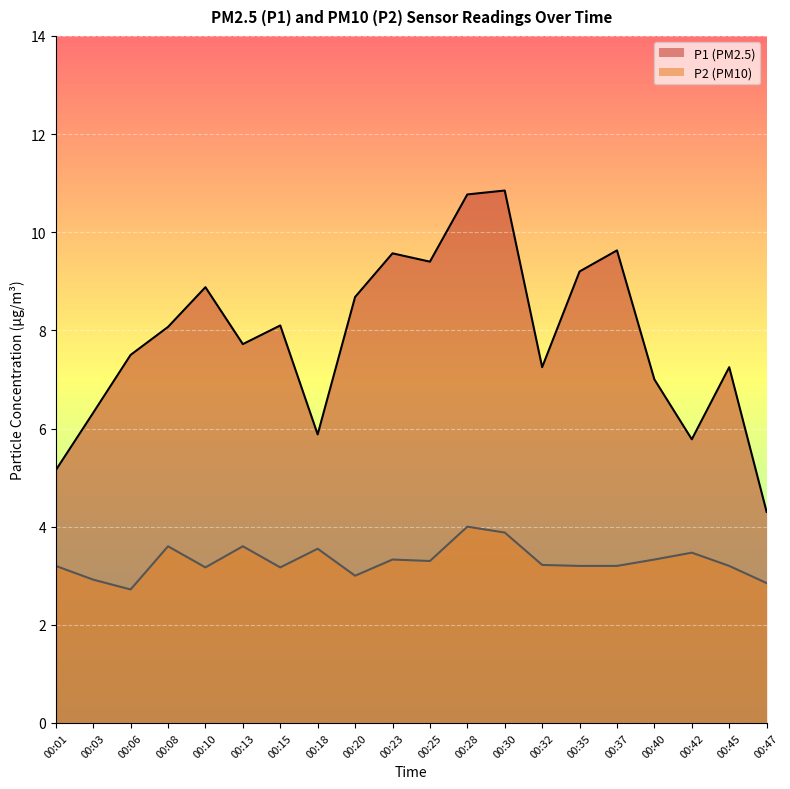

At which category is the sum across all series the highest?

00:28